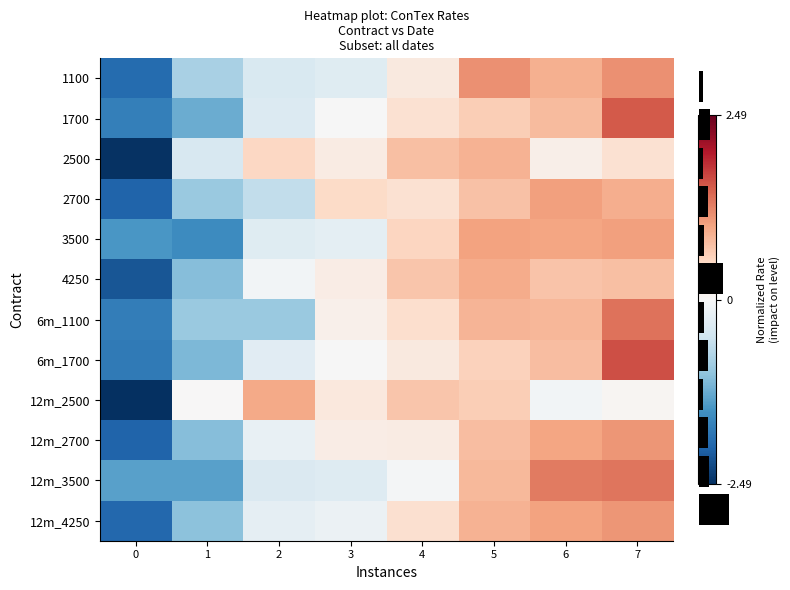

Read the 6m_1700 value at 1.

-1.1